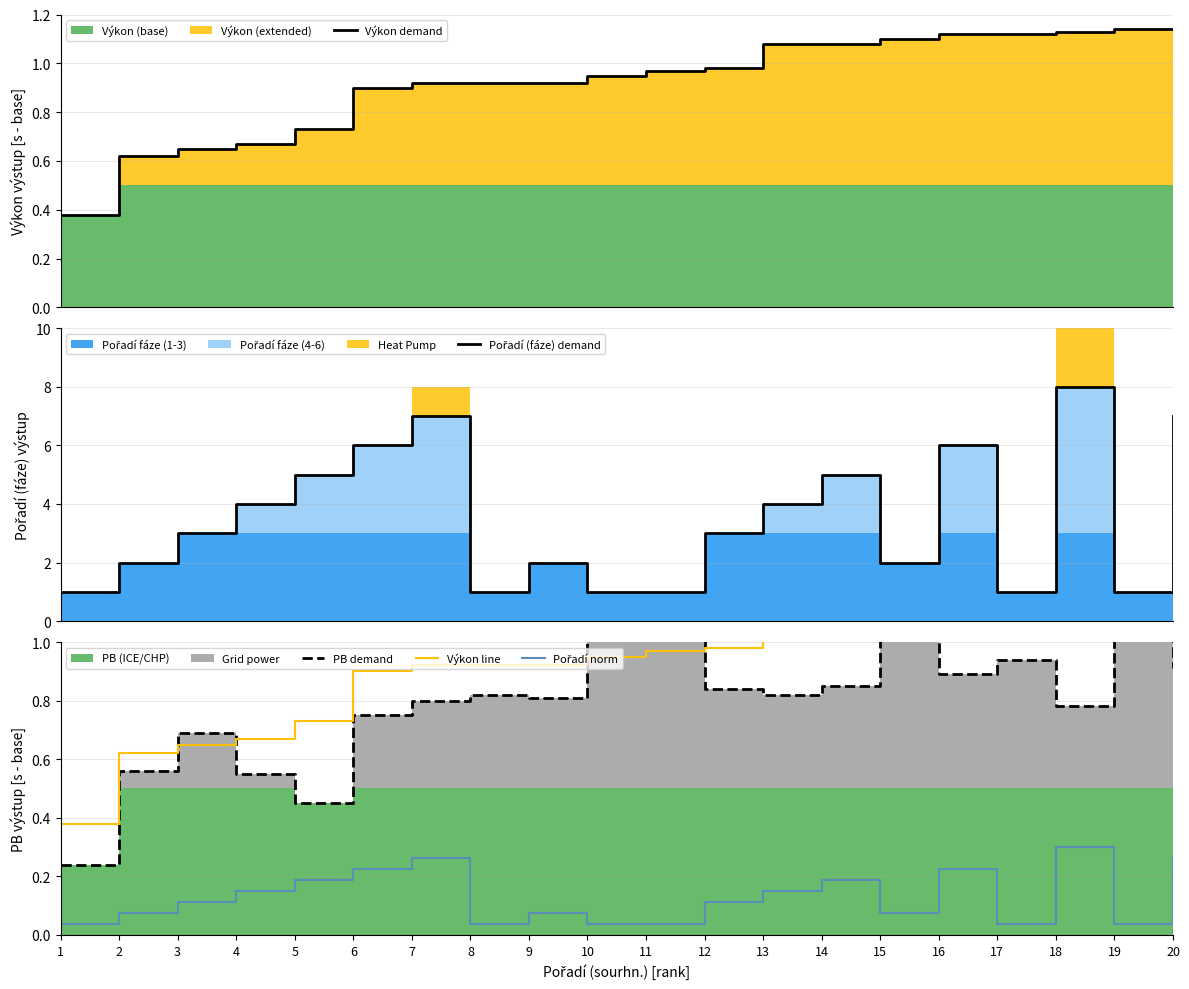

Reading left to right, extract all data points from this chart.

Výkon demand: 0.4	0.6	0.7	0.7	0.7	0.9	0.9	0.9	0.9	0.9	1.0	1.0	1.1	1.1	1.1	1.1	1.1	1.1	1.1	1.1
Pořadí (fáze) demand: 1.0	2.0	3.0	4.0	5.0	6.0	7.0	1.0	2.0	1.0	1.0	3.0	4.0	5.0	2.0	6.0	1.0	8.0	1.0	7.0
PB demand: 0.2	0.6	0.7	0.6	0.5	0.8	0.8	0.8	0.8	1.2	1.1	0.8	0.8	0.8	1.1	0.9	0.9	0.8	1.9	0.9
Výkon line: 0.4	0.6	0.7	0.7	0.7	0.9	0.9	0.9	0.9	0.9	1.0	1.0	1.1	1.1	1.1	1.1	1.1	1.1	1.1	1.1
Pořadí norm: 0.0	0.1	0.1	0.1	0.2	0.2	0.3	0.0	0.1	0.0	0.0	0.1	0.1	0.2	0.1	0.2	0.0	0.3	0.0	0.3